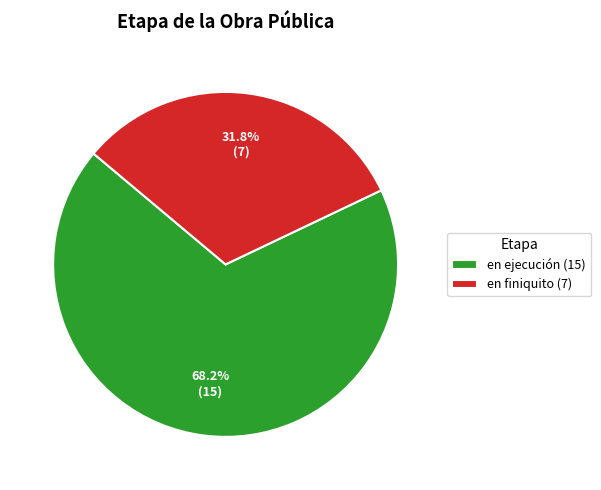

To the nearest percent, what portion does en finiquito represent?

32%